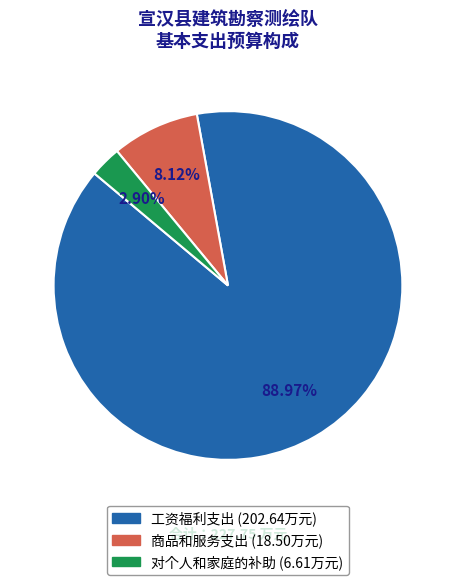

What is the largest slice in the pie chart?

工资福利支出